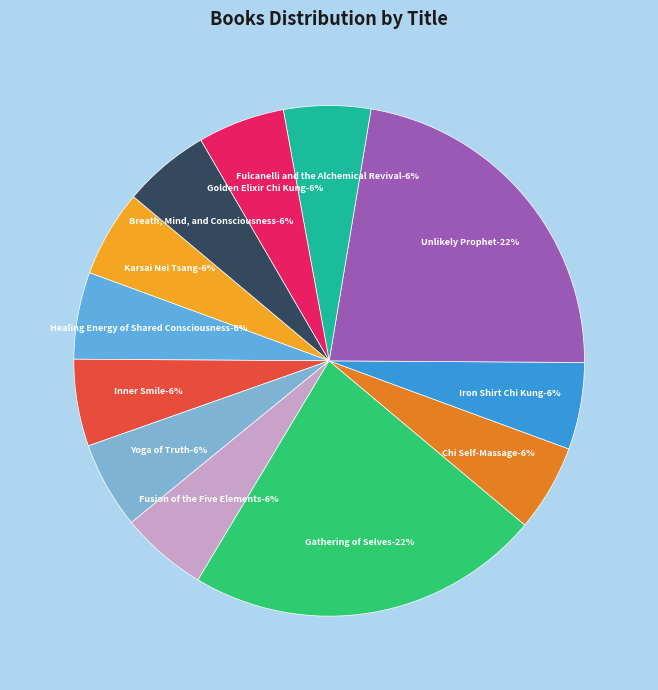

True or false: Inner Smile accounts for 1% of the total.

False